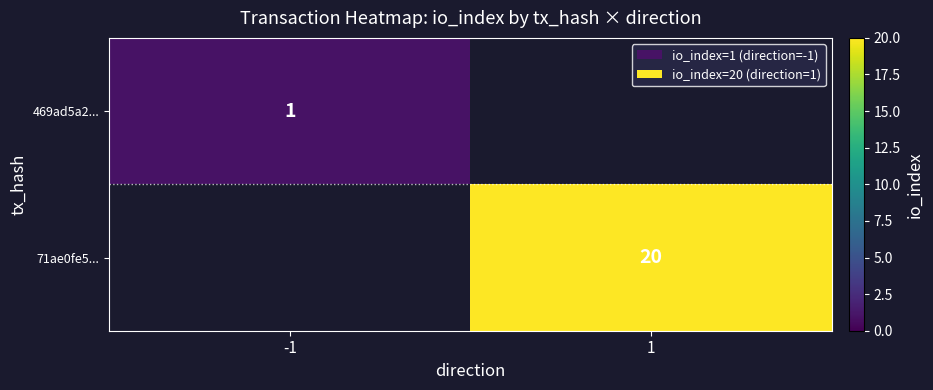

The 71ae0fe5... series shows 20 at 1. True or false?

True